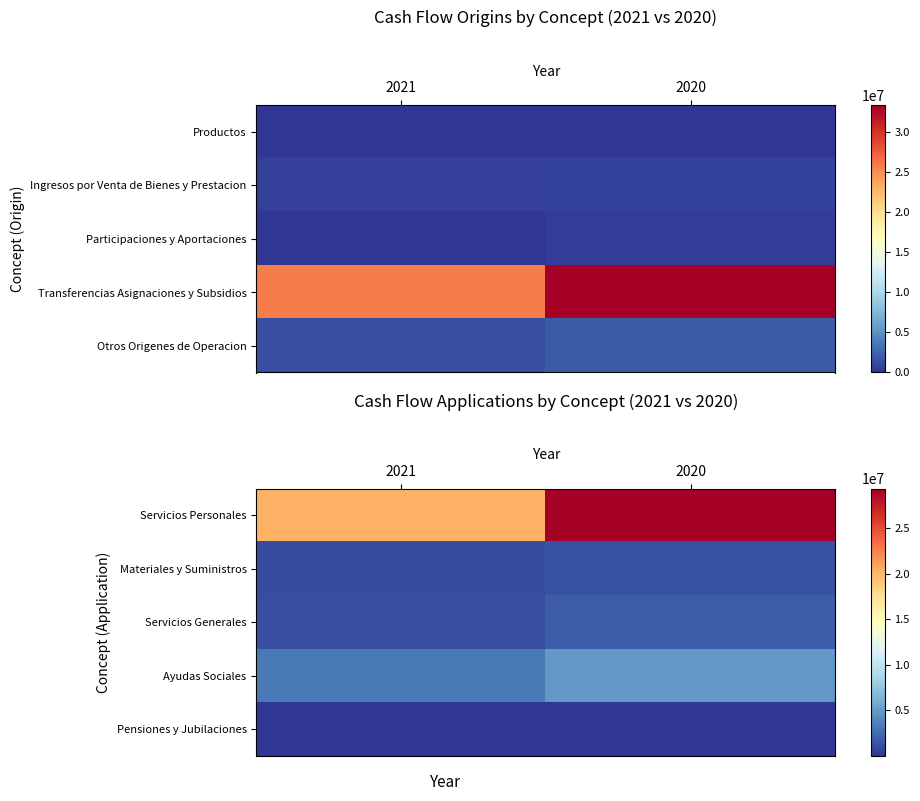

Which category has the highest value in the Servicios Generales series?

2020